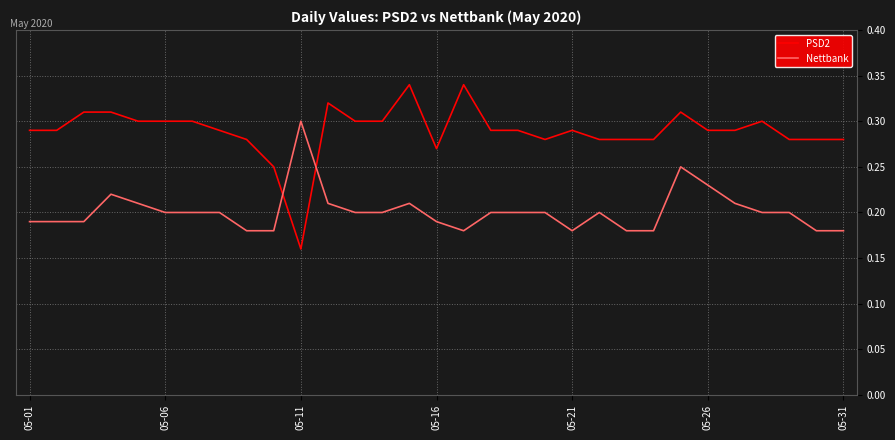

Rank the series by their maximum value, from highest to lowest.

PSD2, Nettbank